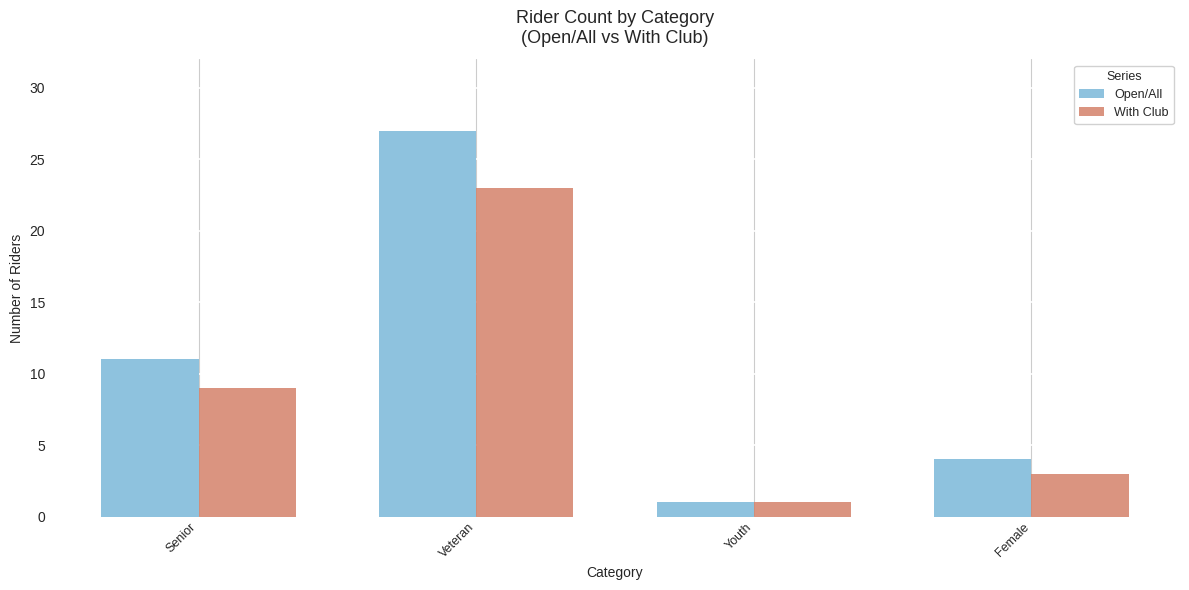

What is the smallest value displayed?

1